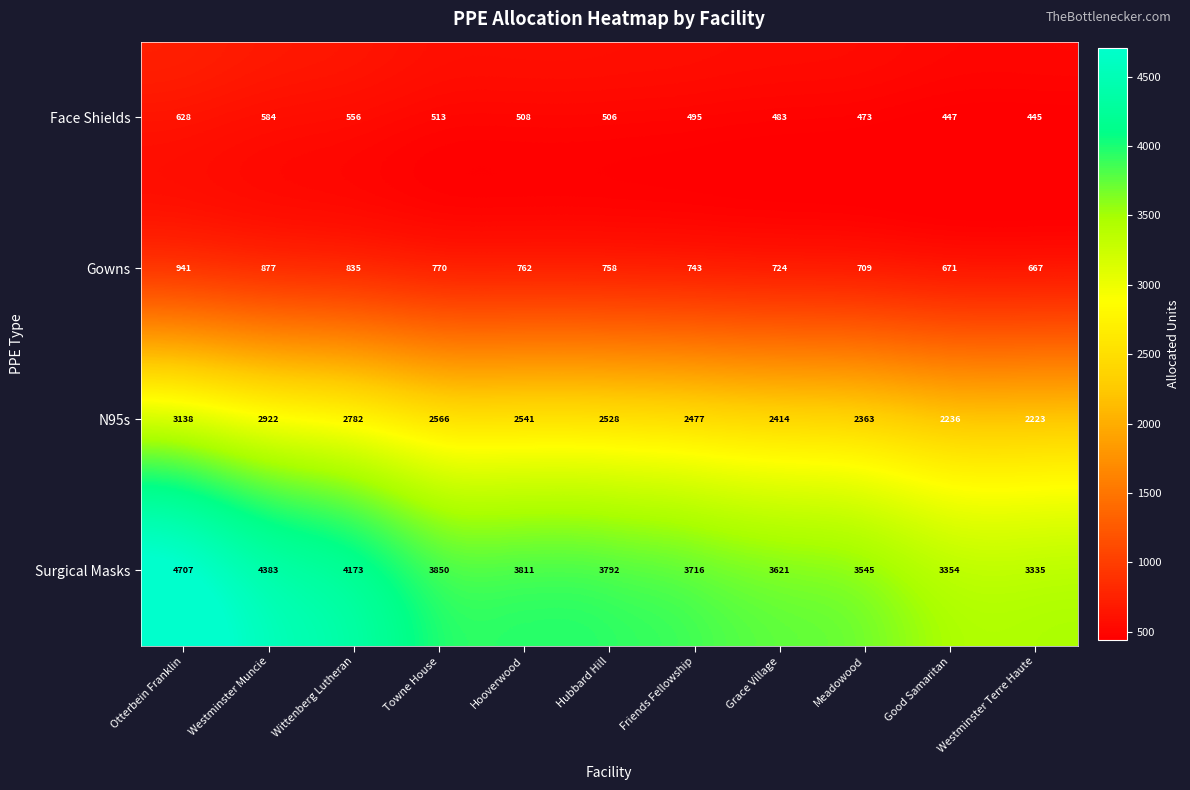

Rank the series by their maximum value, from highest to lowest.

Surgical Masks, N95s, Gowns, Face Shields